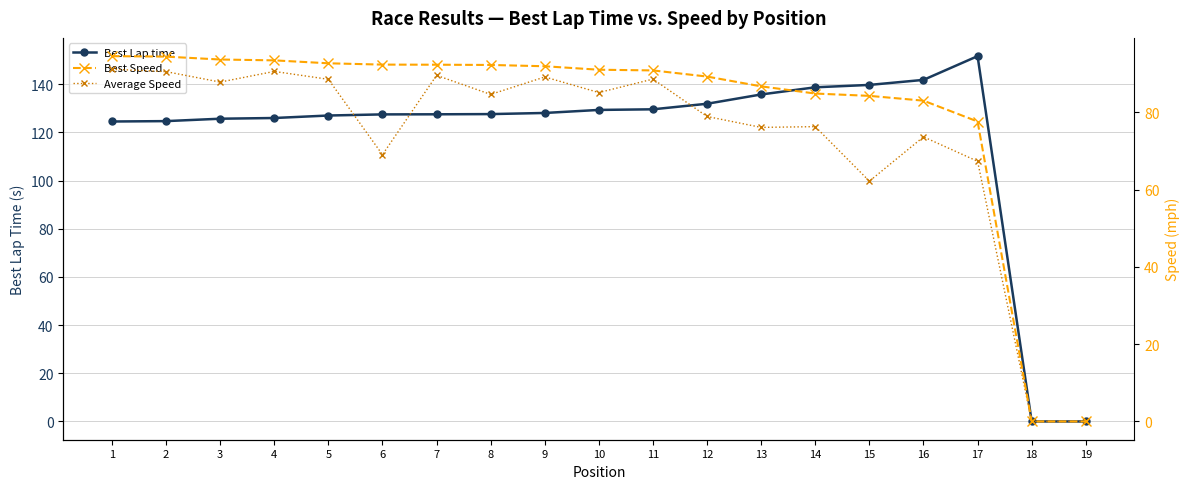

At 10, list the series in order from largest to smallest.

Best Lap time, Best Speed, Average Speed